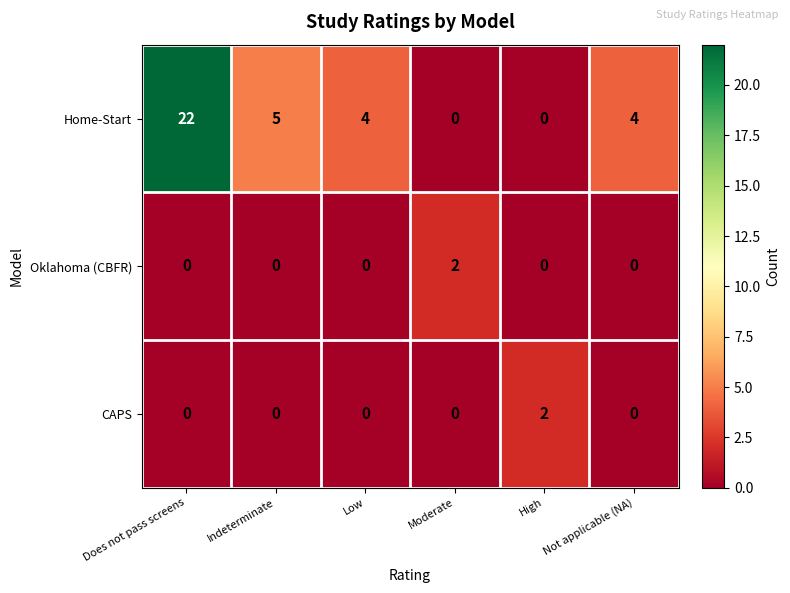

Which series changed the most between Does not pass screens and Moderate?

Home-Start